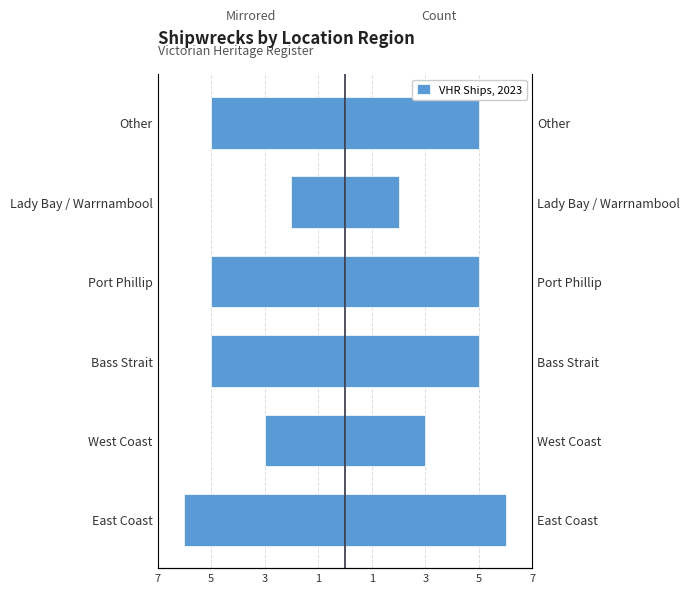

Reading right to left, what are all the values shown in this chart?

Count (left): -5	-2	-5	-5	-3	-6
VHR Ships, 2023: 5	2	5	5	3	6